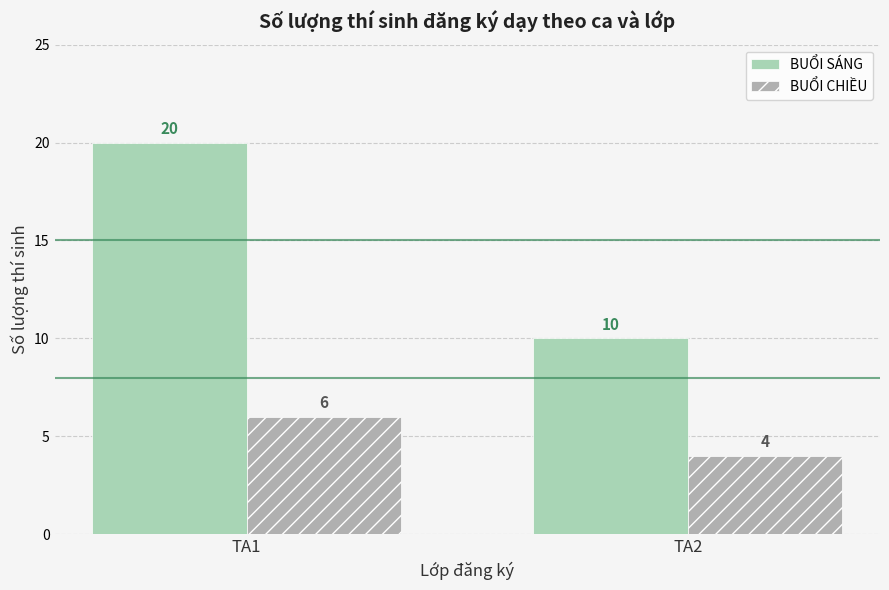

Between TA1 and TA2, which is larger?

TA1